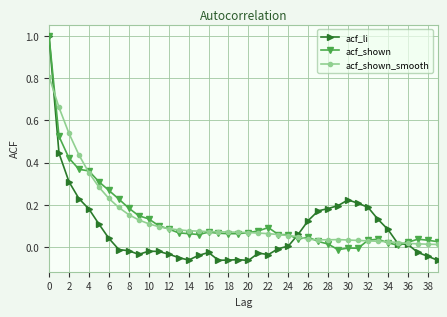

True or false: acf_shown_smooth has more than 0 interior local peaks.

True